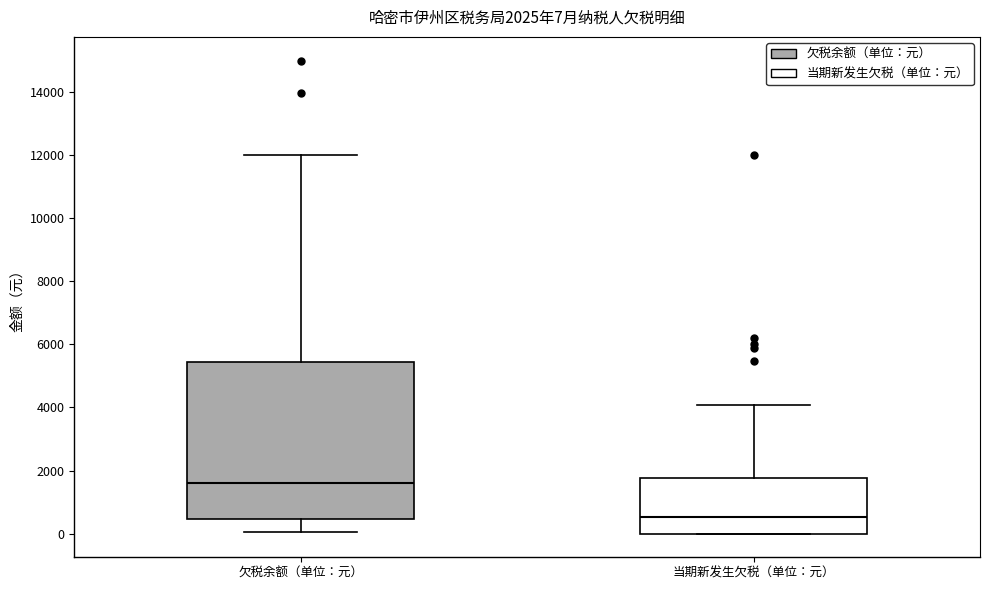

Which box has the highest median line?

欠税余额（单位：元）